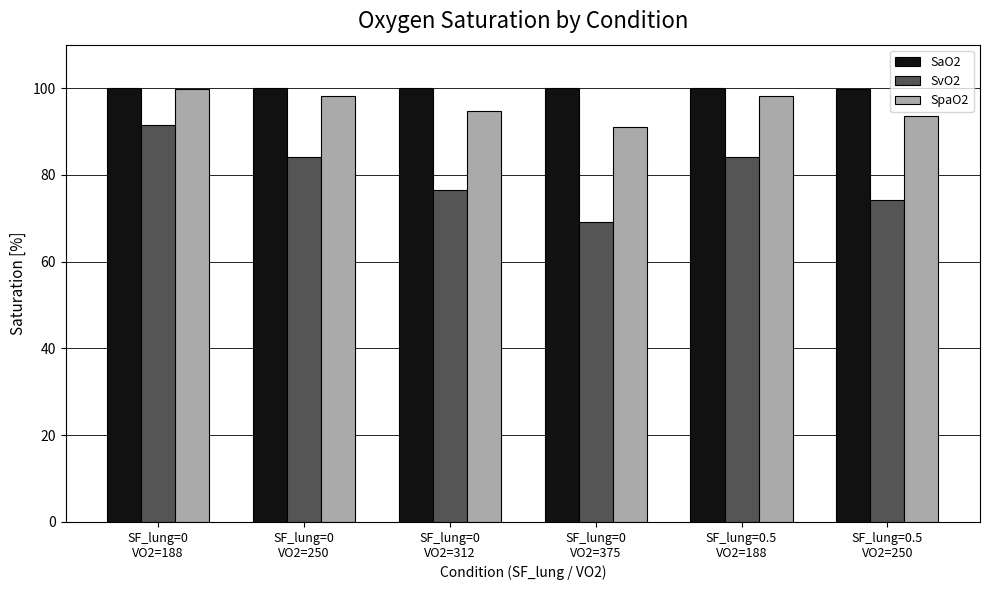

What is the label of the 4th bar from the left?

SF_lung=0
VO2=375